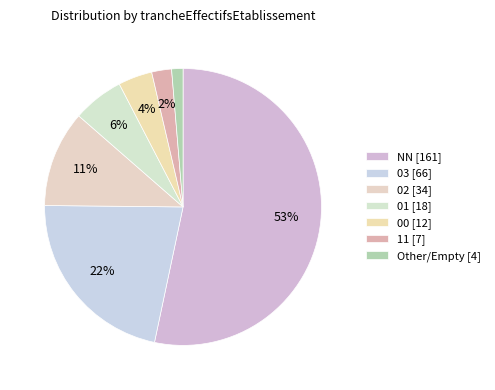

What percentage is NOT represented by 00?

96.0%